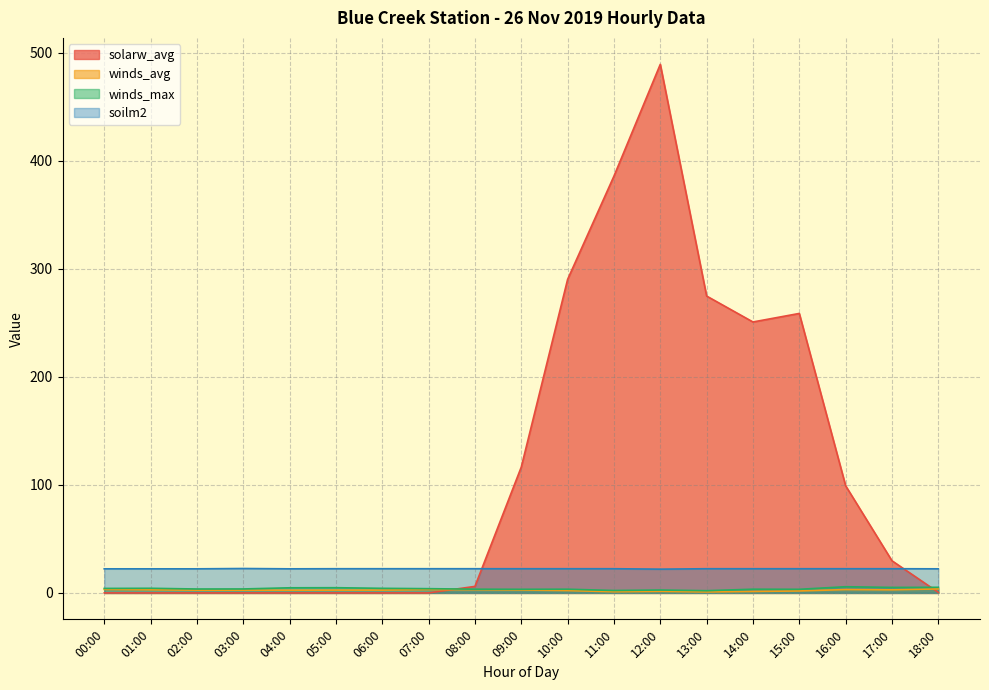

True or false: winds_avg and winds_max cross at least once.

False